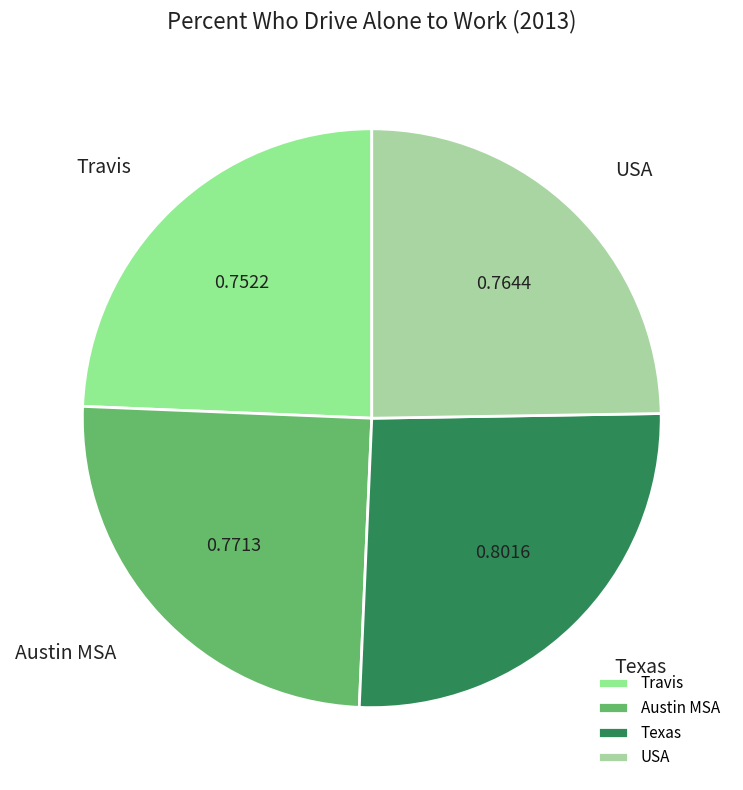

The Austin MSA slice represents 38% of the pie. True or false?

False